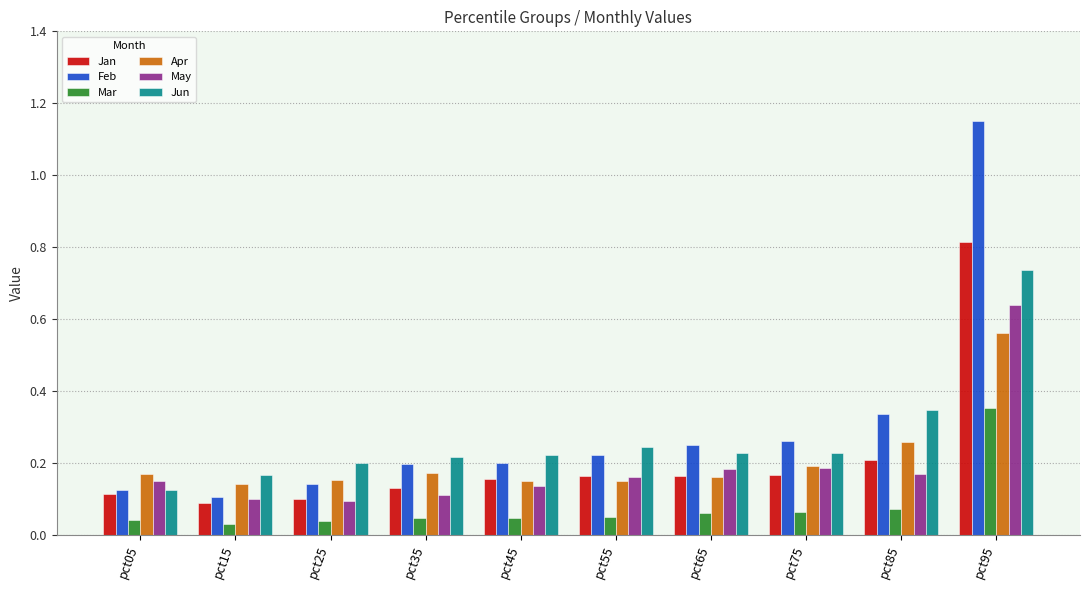

Does the chart contain stacked bars?

No